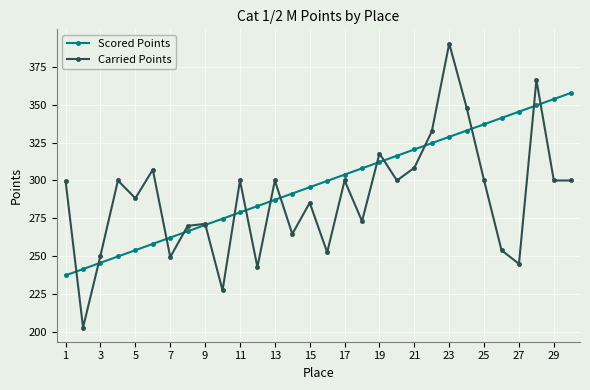

What is the smallest value displayed?

203.2